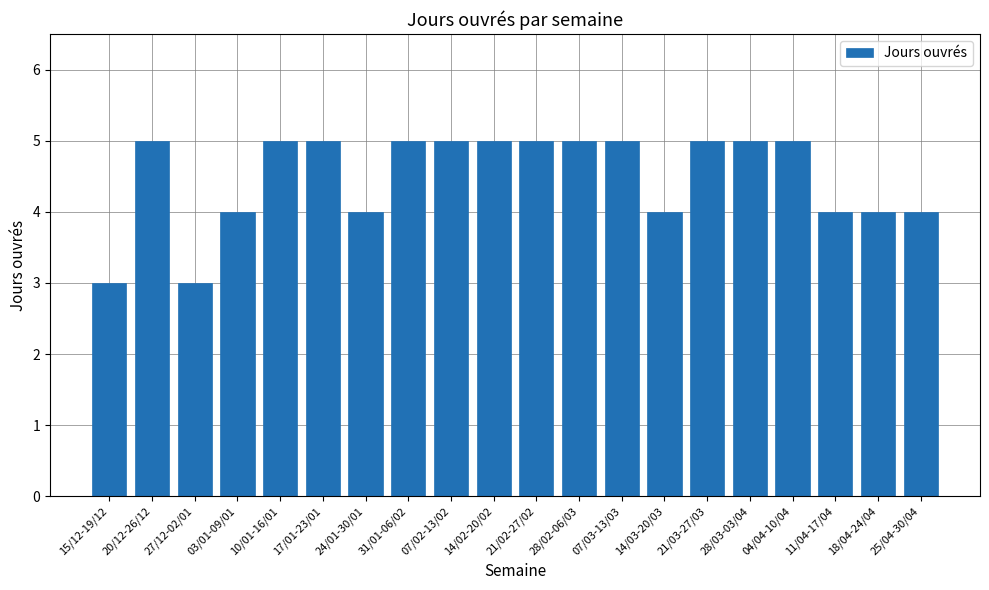

What is the change in value from 27/12-02/01 to 31/01-06/02?

+2